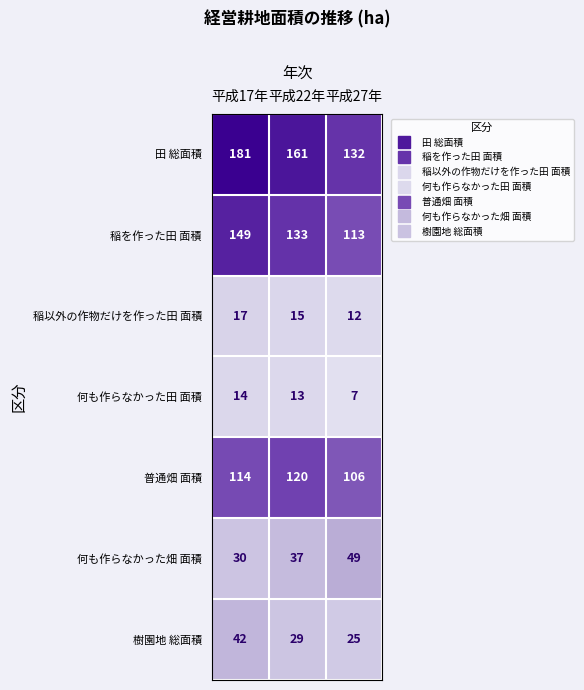

The value of 何も作らなかった田 面積 at 平成27年 is 3. True or false?

False